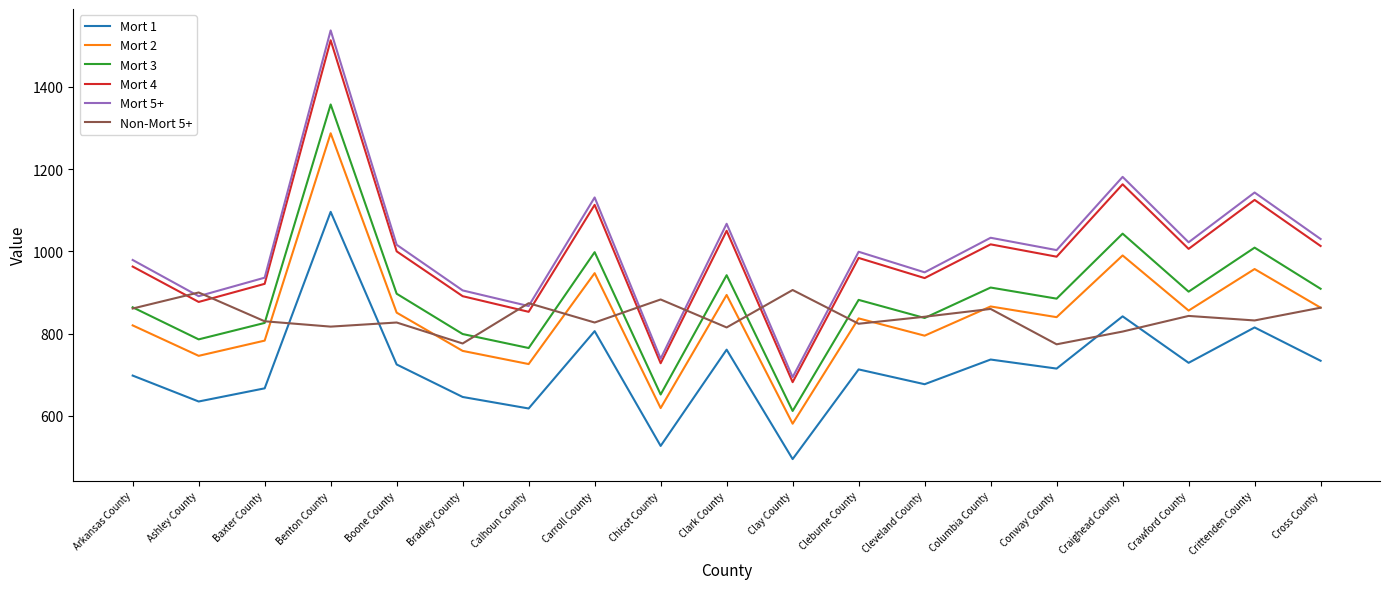

True or false: Mort 4 and Mort 1 cross at least once.

False